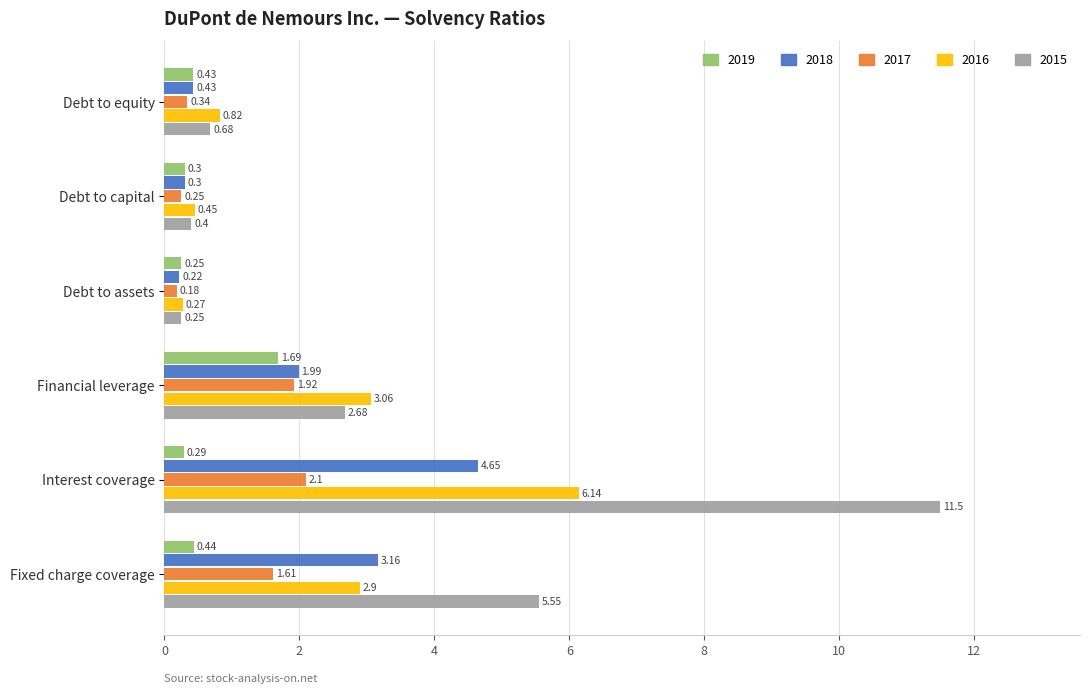

Which category has the highest value in the 2016 series?

Interest coverage